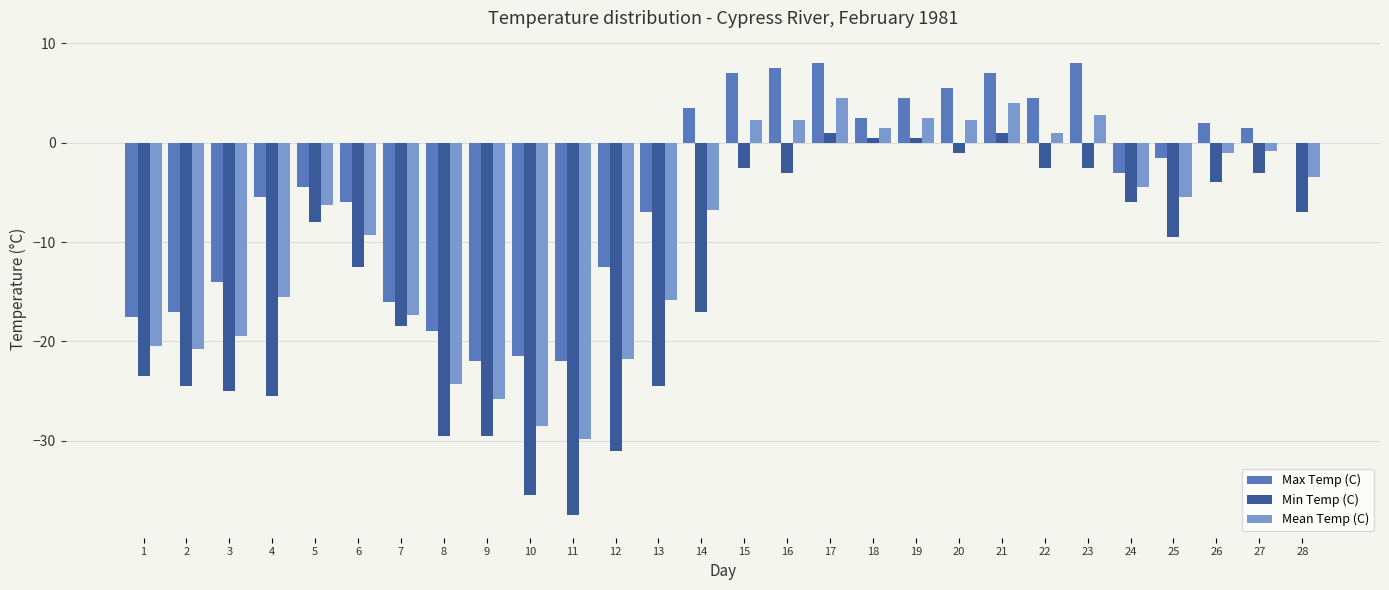

What is the sum of all Max Temp (C) values?

-127.5